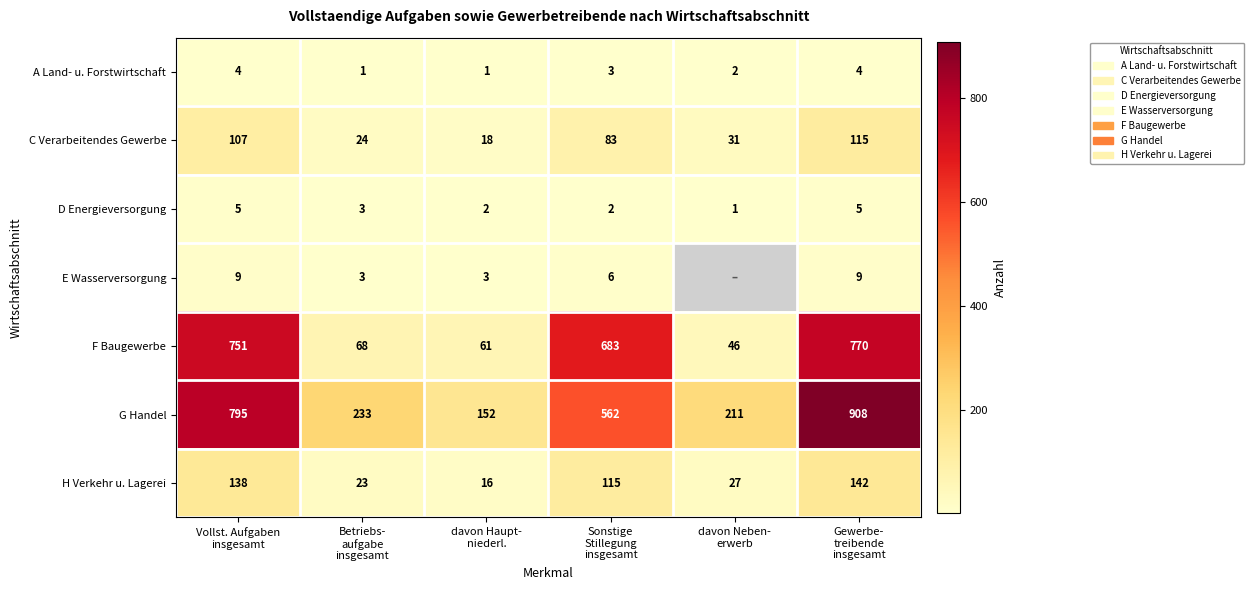

What is the highest value of the A Land- u. Forstwirtschaft series?

4